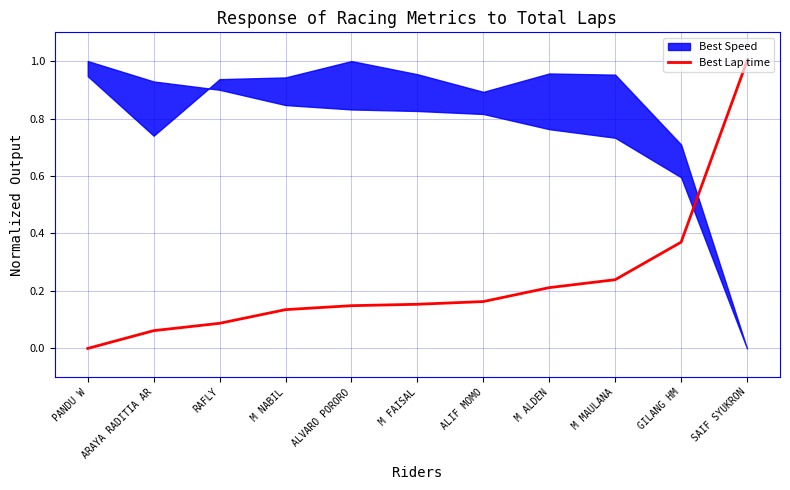

What is the label of the 6th point from the left?

M FAISAL